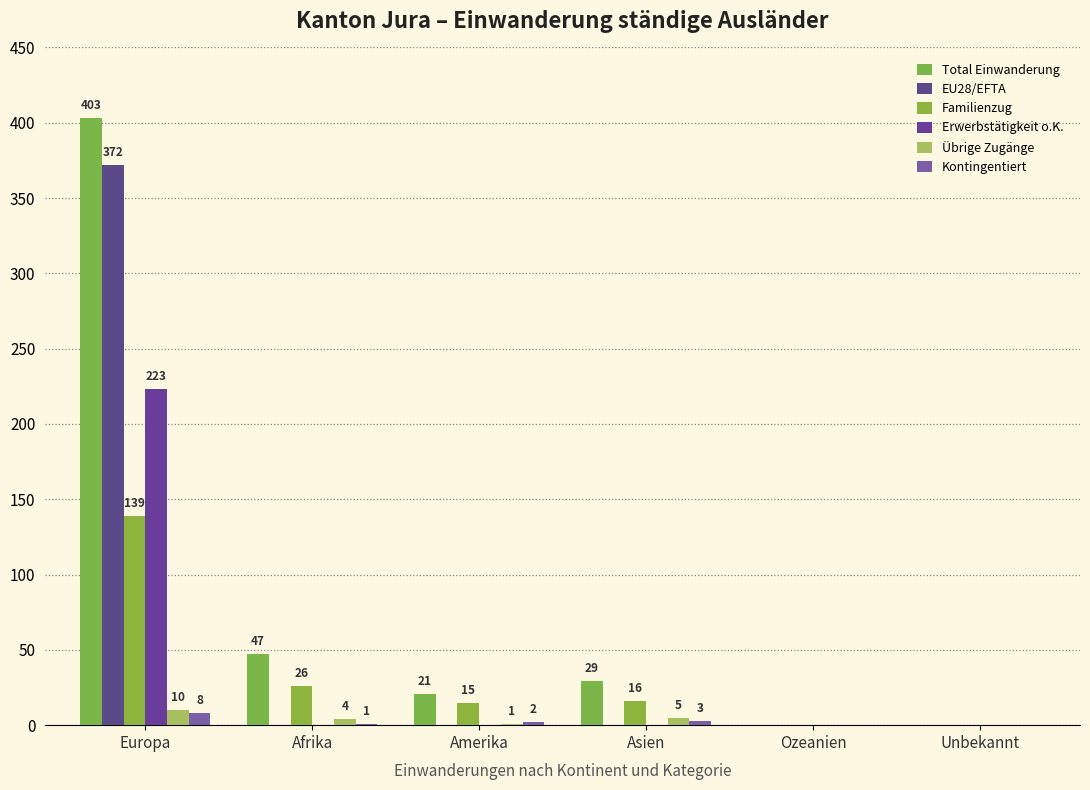

Are the bars grouped side by side (vs. stacked)?

Yes